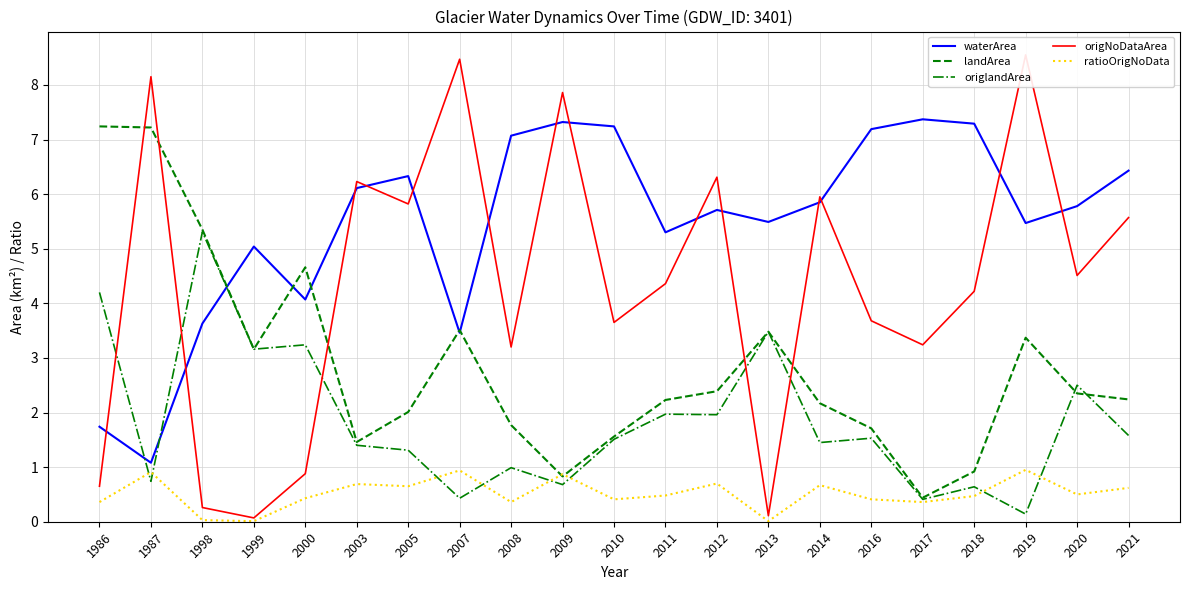

Which series changed the most between 1999 and 2021?

origNoDataArea